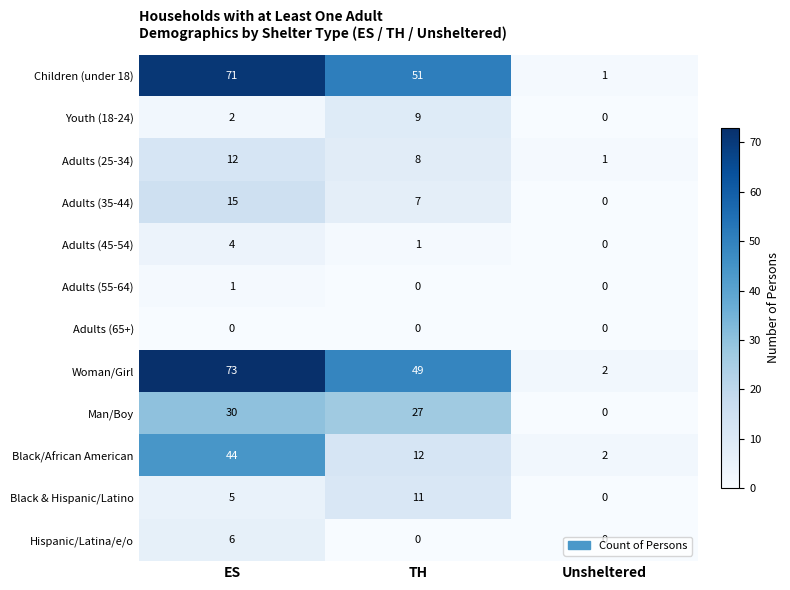

True or false: Children (under 18) has a value of 1 at Unsheltered.

True